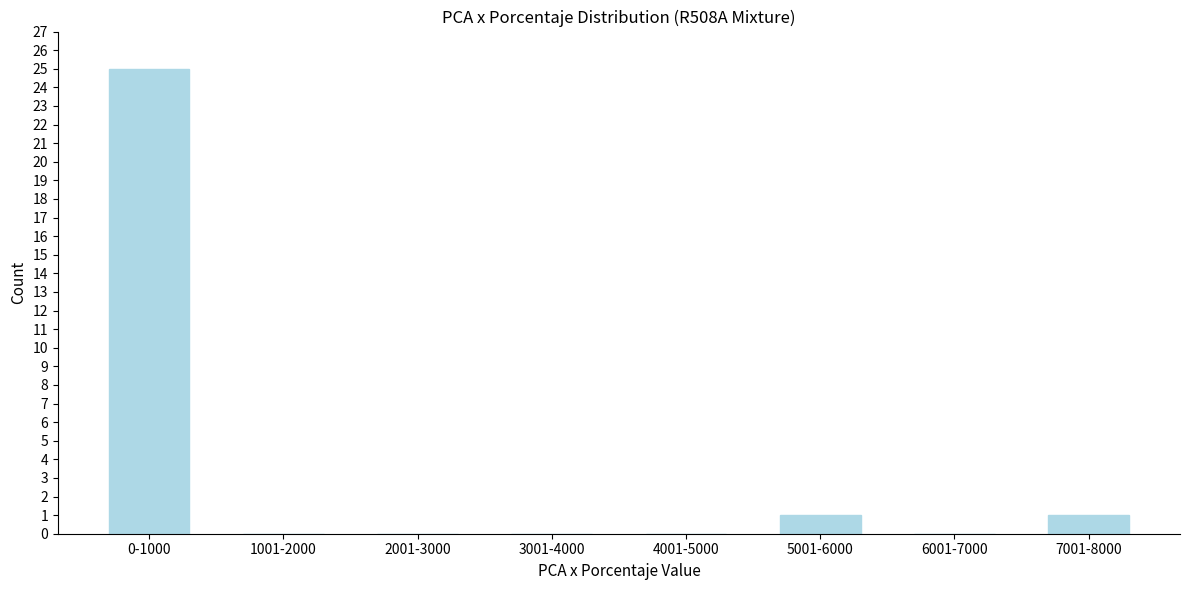

Reading left to right, list all the values displayed in this chart.

0-1000=25	1001-2000=0	2001-3000=0	3001-4000=0	4001-5000=0	5001-6000=1	6001-7000=0	7001-8000=1